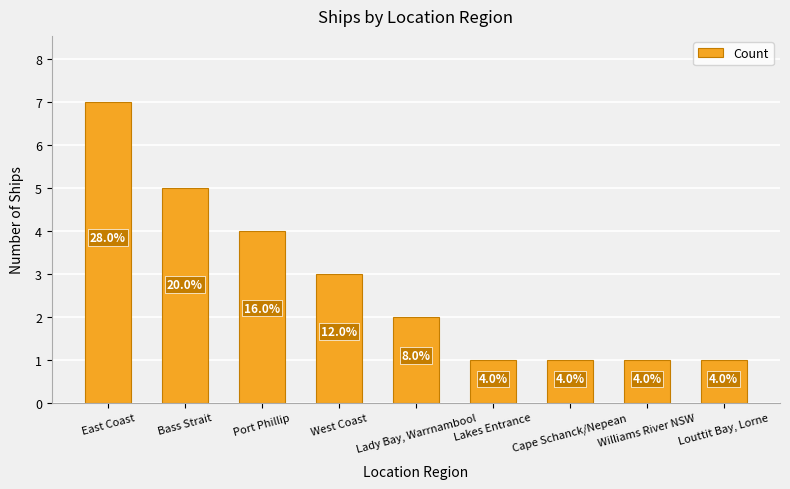

Where does the data first go above 2?

East Coast